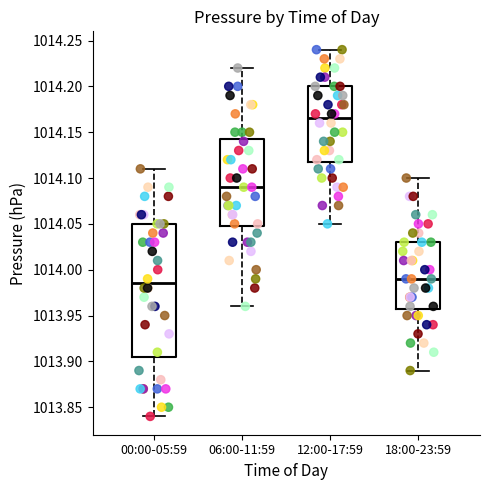

Which box's median line is the highest?

12:00-17:59